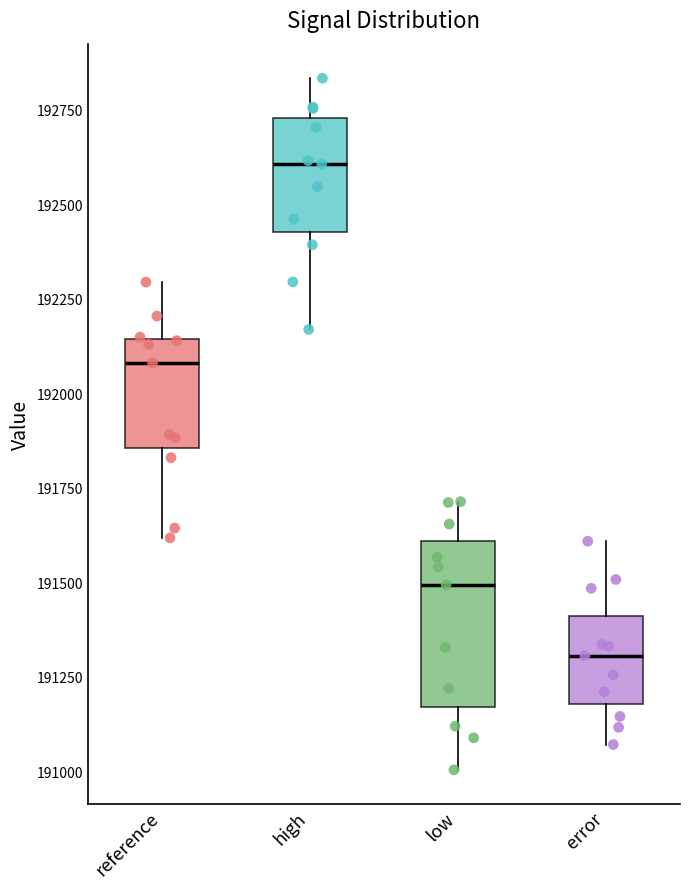

Which box's median line is the highest?

high